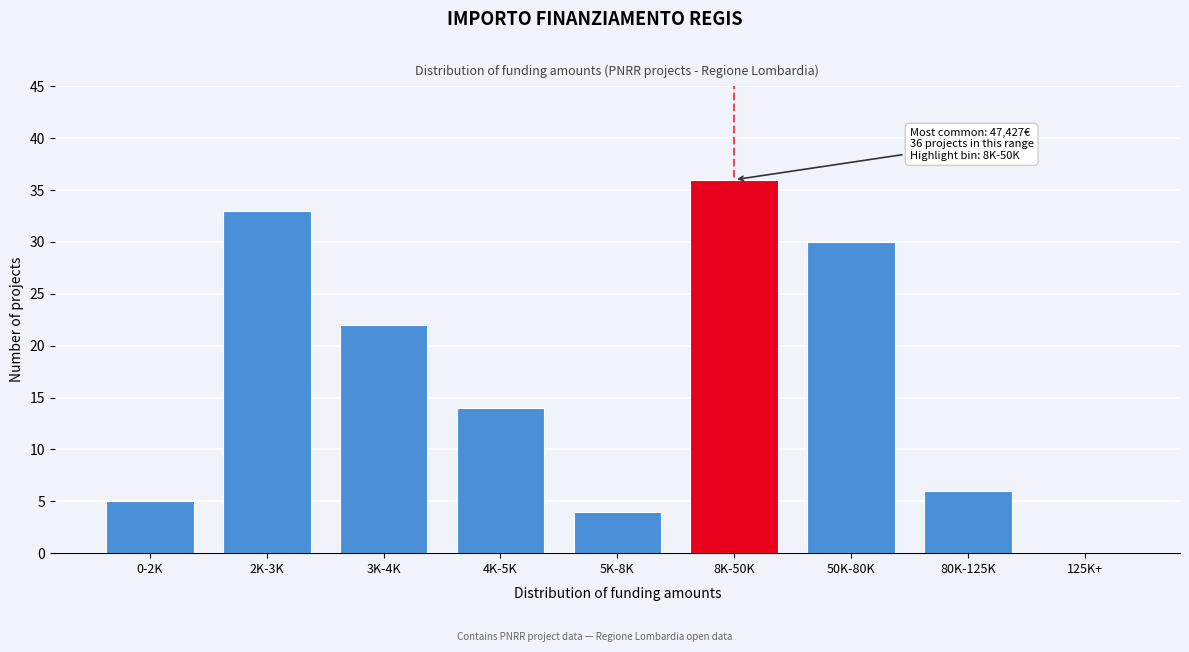

Reading left to right, extract all data points from this chart.

0-2K=5	2K-3K=33	3K-4K=22	4K-5K=14	5K-8K=4	8K-50K=36	50K-80K=30	80K-125K=6	125K+=0